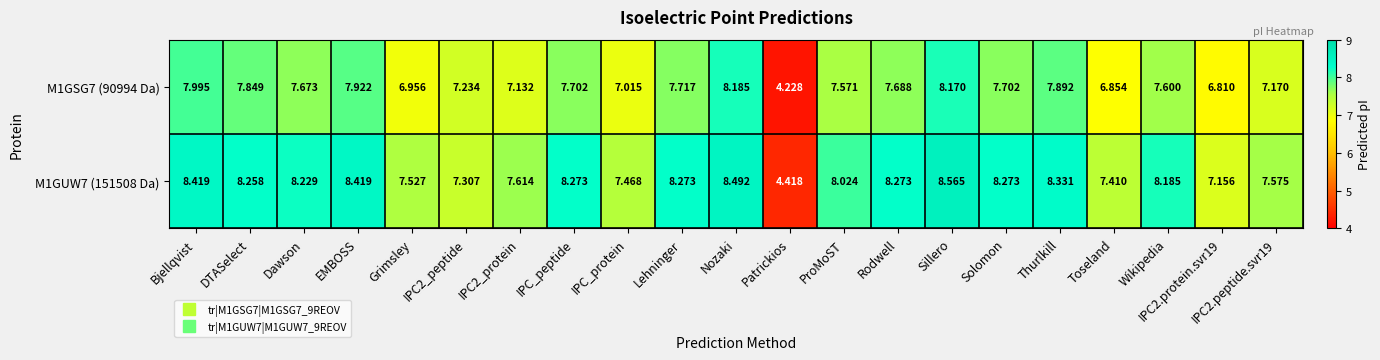

Which label corresponds to the largest value in the chart?

Sillero